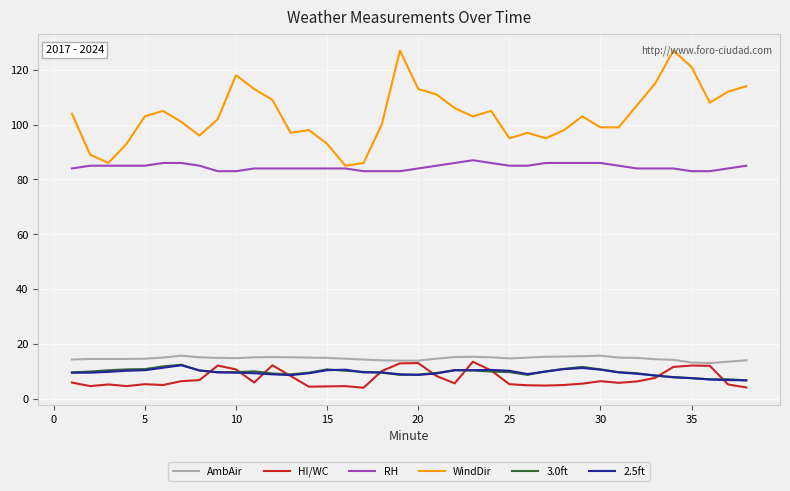

True or false: 2.5ft and AmbAir intersect in this chart.

False